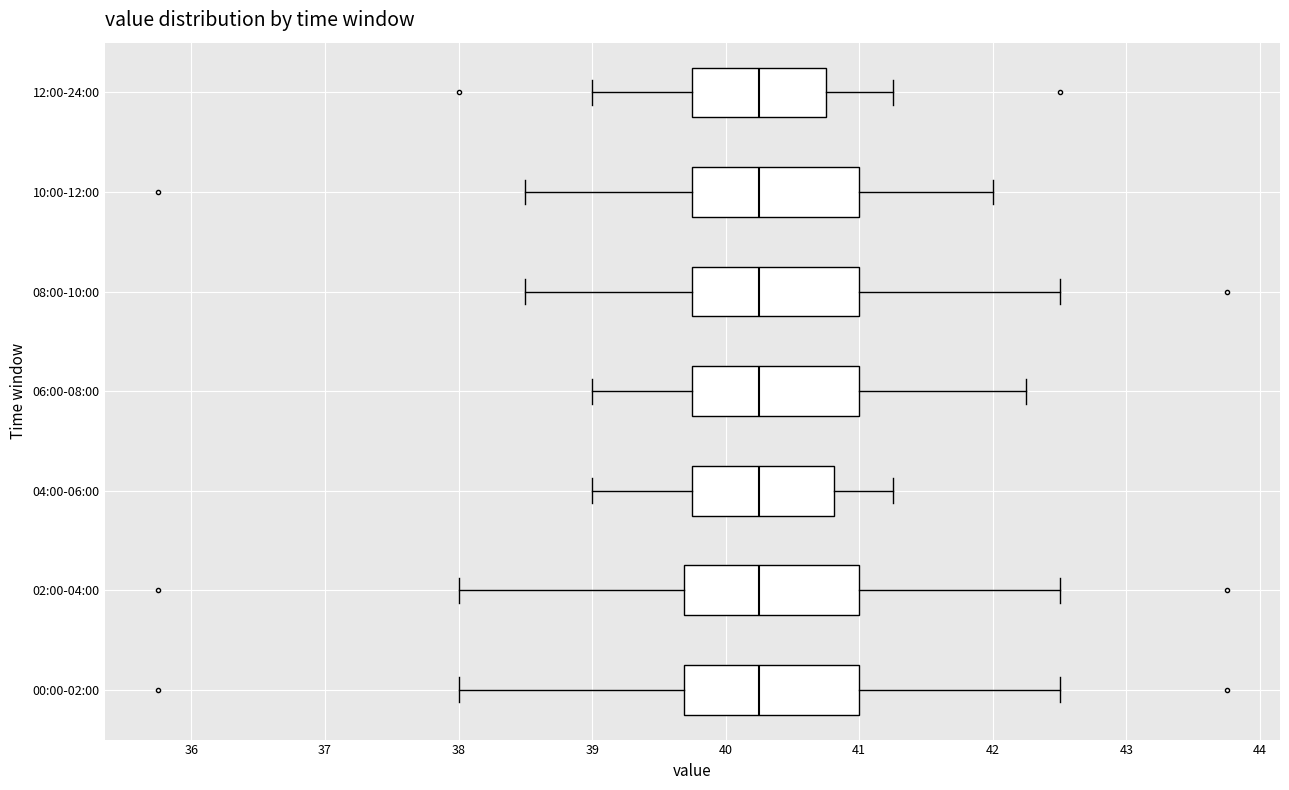

Reading bottom to top, read every box against the x-axis: the position of its median line, the range the box covers, and the ends of its whiskers. The values are not printed on the chart, so give them approximately, as read against the axis.

00:00-02:00: median 40.3, box 39.7 to 41.0, whiskers 38.0 to 42.5
02:00-04:00: median 40.3, box 39.7 to 41.0, whiskers 38.0 to 42.5
04:00-06:00: median 40.3, box 39.8 to 40.8, whiskers 39.0 to 41.3
06:00-08:00: median 40.3, box 39.8 to 41.0, whiskers 39.0 to 42.3
08:00-10:00: median 40.3, box 39.8 to 41.0, whiskers 38.5 to 42.5
10:00-12:00: median 40.3, box 39.8 to 41.0, whiskers 38.5 to 42.0
12:00-24:00: median 40.3, box 39.8 to 40.8, whiskers 39.0 to 41.3